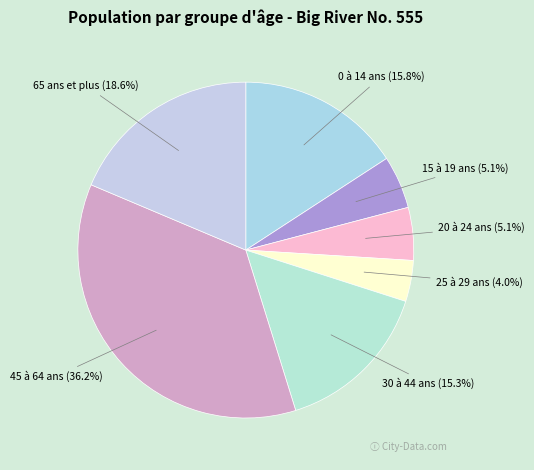

To the nearest percent, what portion does 20 à 24 ans represent?

5%